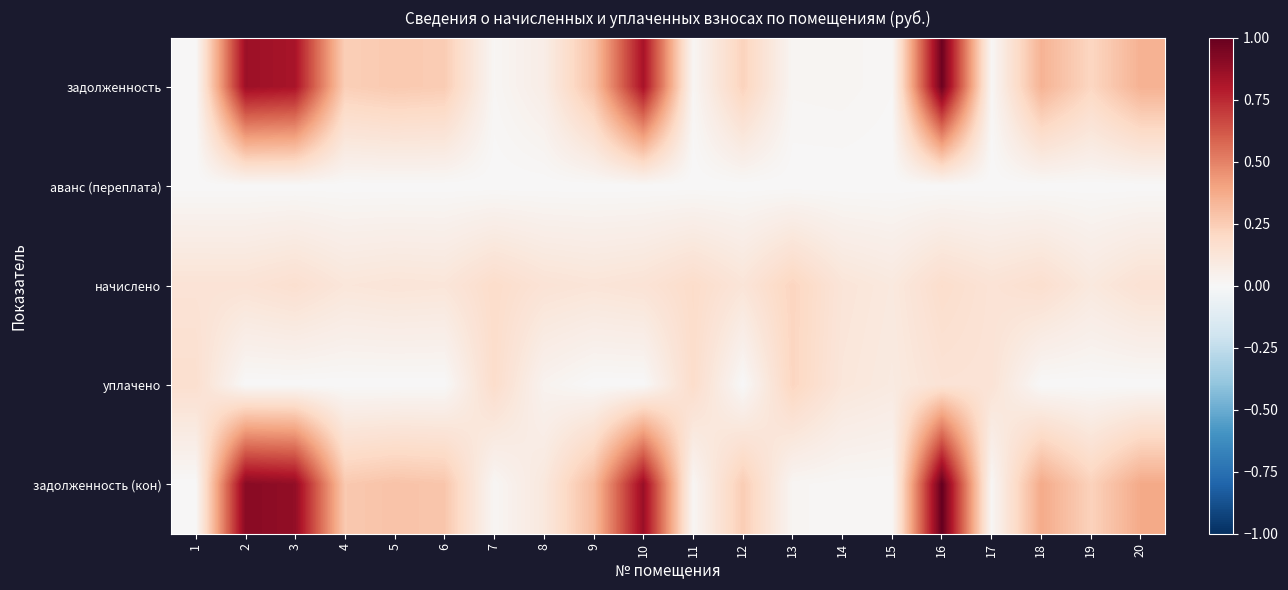

Which series has the largest range (max minus min)?

задолженность (кон)